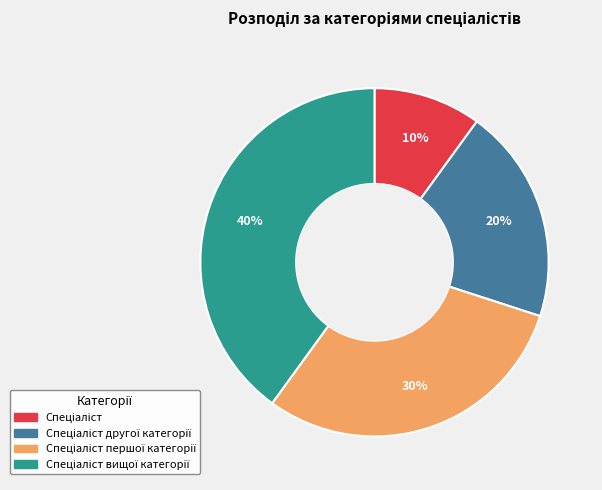

To the nearest percent, what is the average slice percentage?

25%